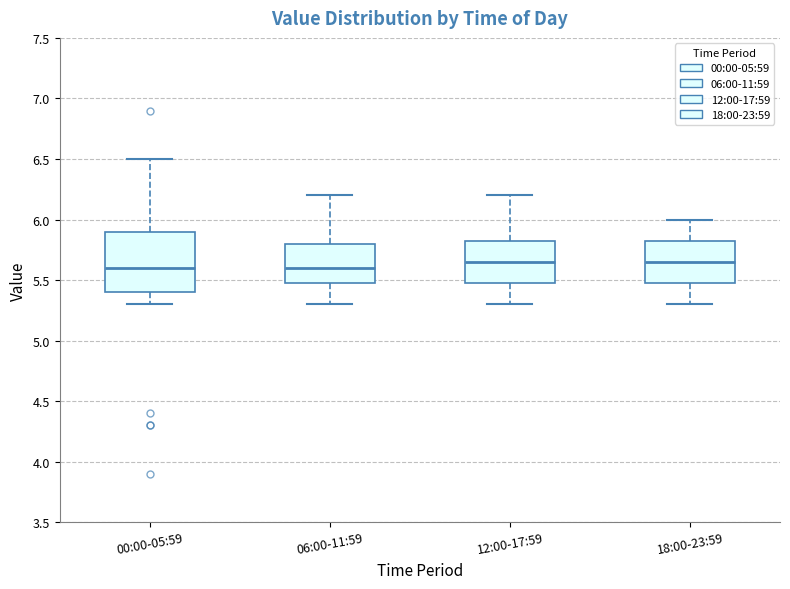

Reading left to right, transcribe this box plot: for each box, give where its median line is, the range the box spans, and where its two whiskers end, as read against the y-axis. The values are not printed on the chart, so give them approximately, as read against the axis.

00:00-05:59: median 5.60, box 5.40 to 5.90, whiskers 5.30 to 6.50
06:00-11:59: median 5.60, box 5.50 to 5.80, whiskers 5.30 to 6.20
12:00-17:59: median 5.65, box 5.50 to 5.85, whiskers 5.30 to 6.20
18:00-23:59: median 5.65, box 5.50 to 5.85, whiskers 5.30 to 6.00